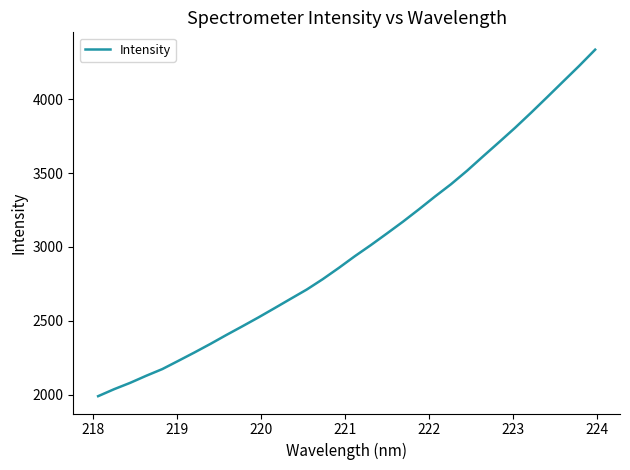

What is the smallest value displayed?

1991.3